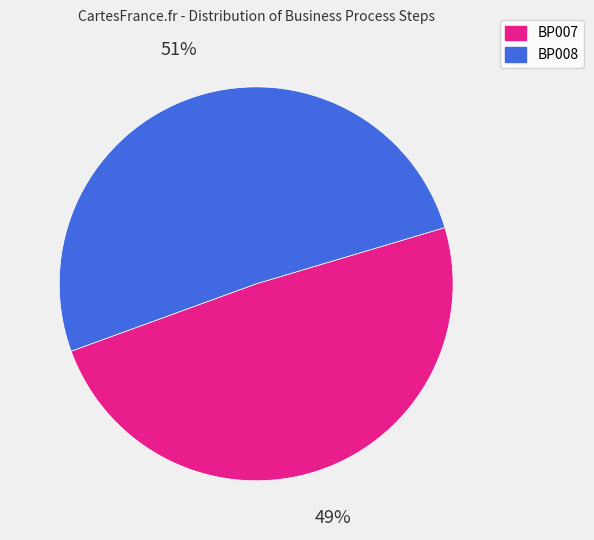

To the nearest percent, what percentage of the pie is BP008?

51%